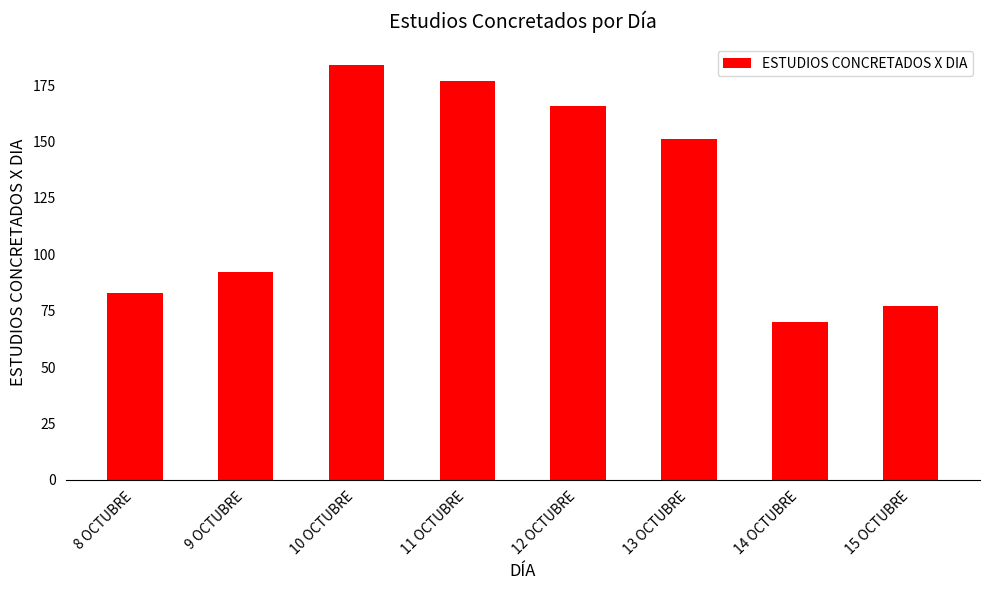

What is the difference between the maximum and minimum values?

114